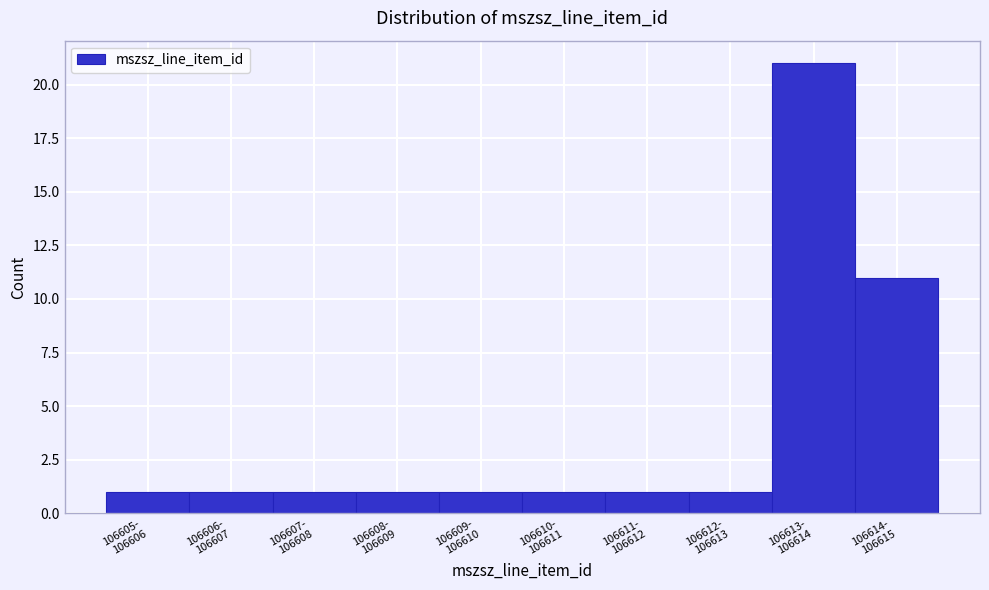

Reading left to right, extract all data points from this chart.

1	1	1	1	1	1	1	1	21	11